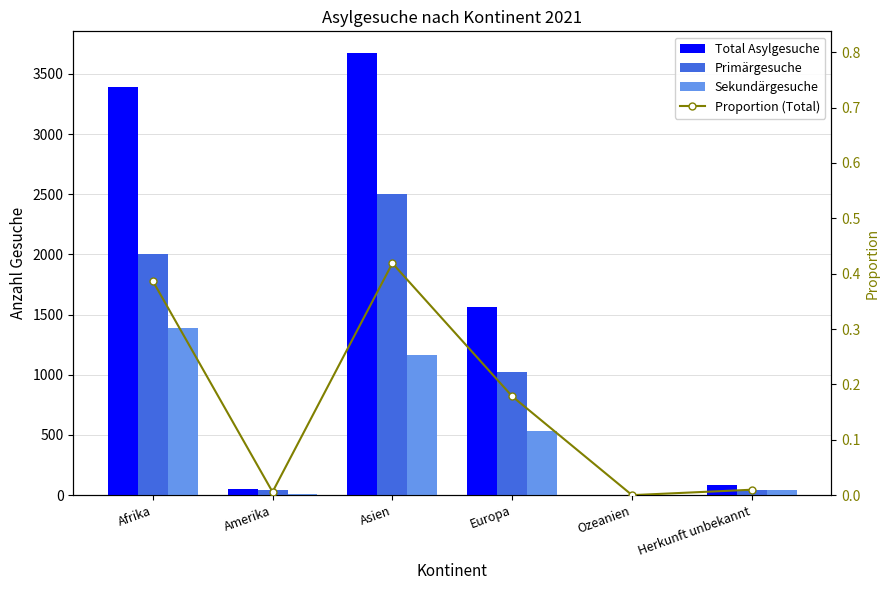

Read the Sekundärgesuche value at Herkunft unbekannt.

46.0